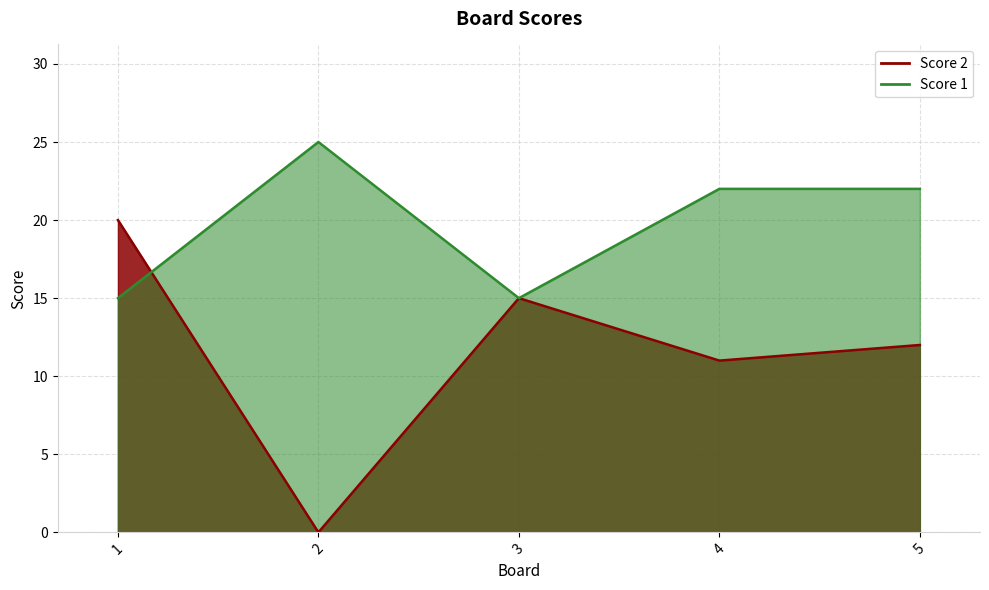

Which series ends up on top after the final intersection of Score 2 and Score 1?

Score 1